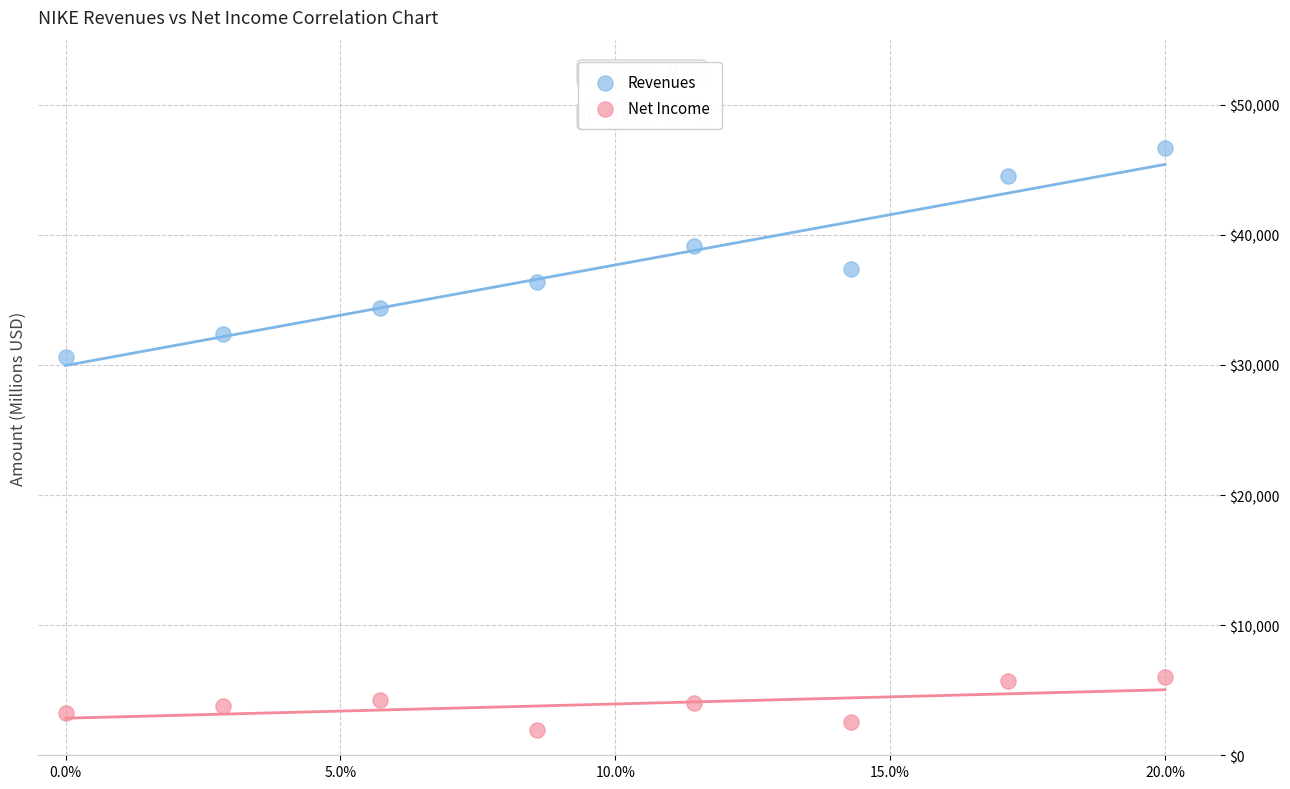

Which series reaches the minimum Y coordinate?

Net Income